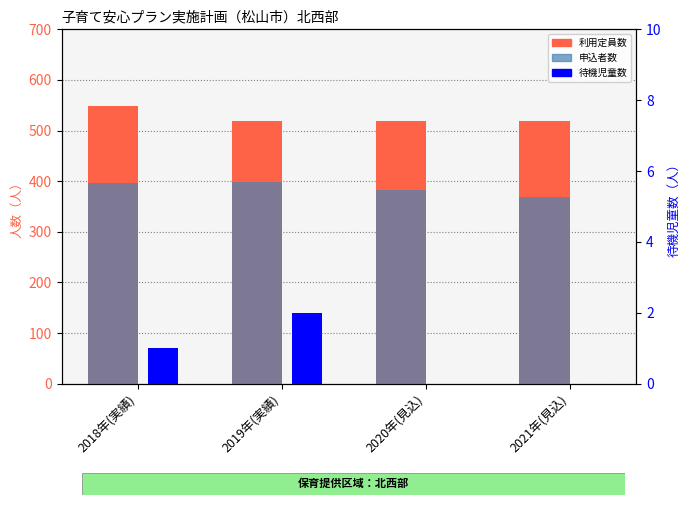

Is the value of 申込者数 at 2019年(実績) greater than the value of 待機児童数 at 2019年(実績)?

Yes